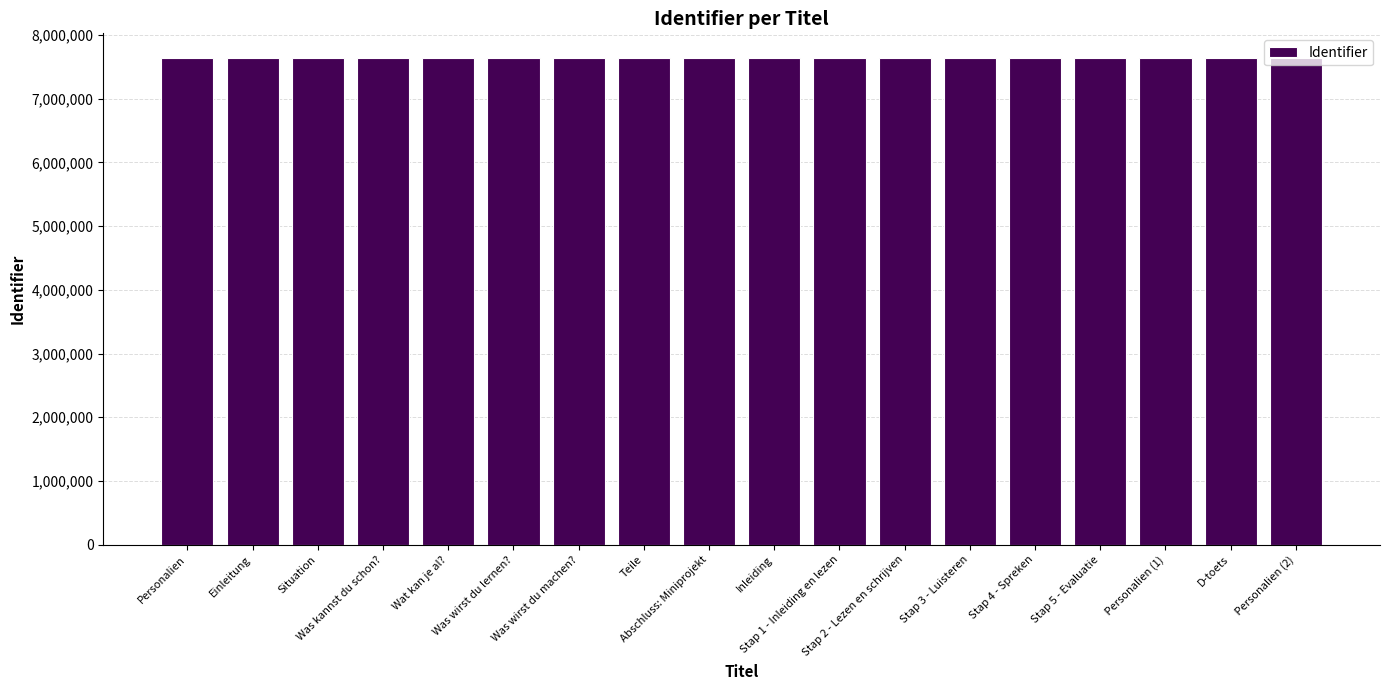

What is the minimum value shown in the chart?

7642390